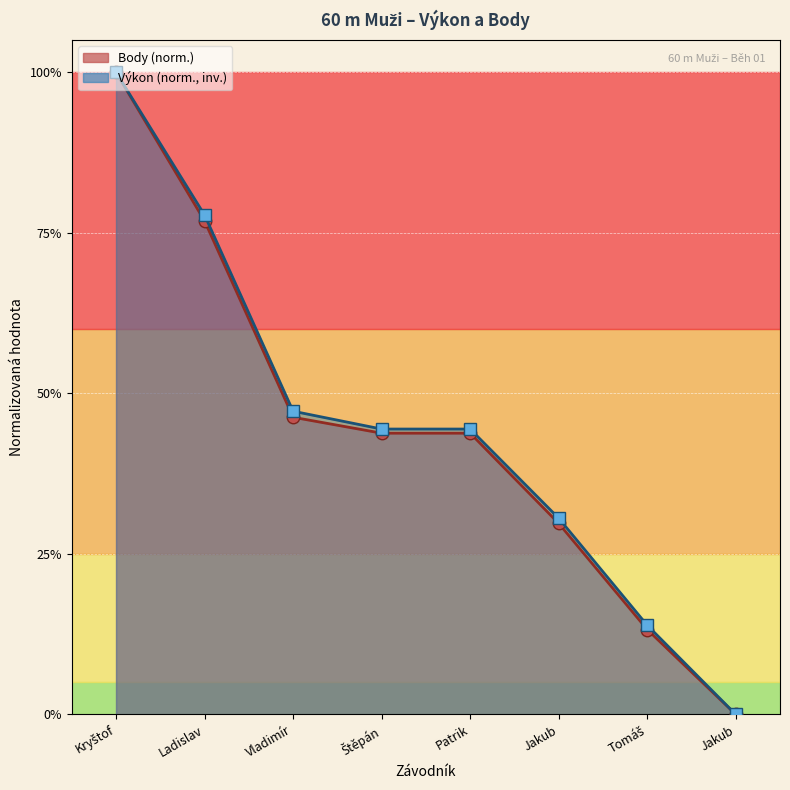

Rank the series at Ladislav from lowest to highest value.

Body (norm.), Výkon (norm.)